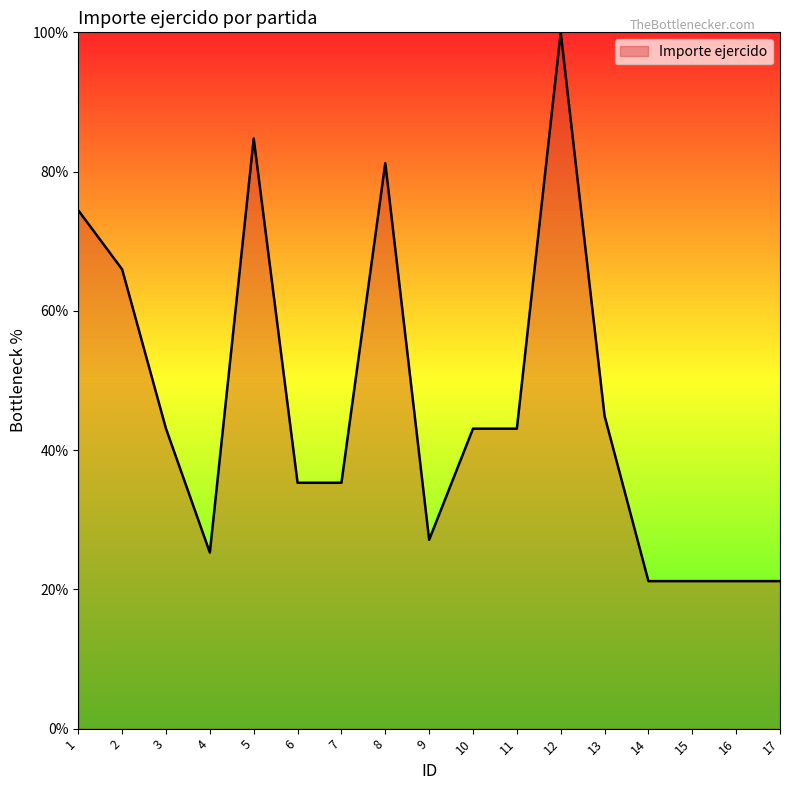

What is the minimum value shown in the chart?

21.2